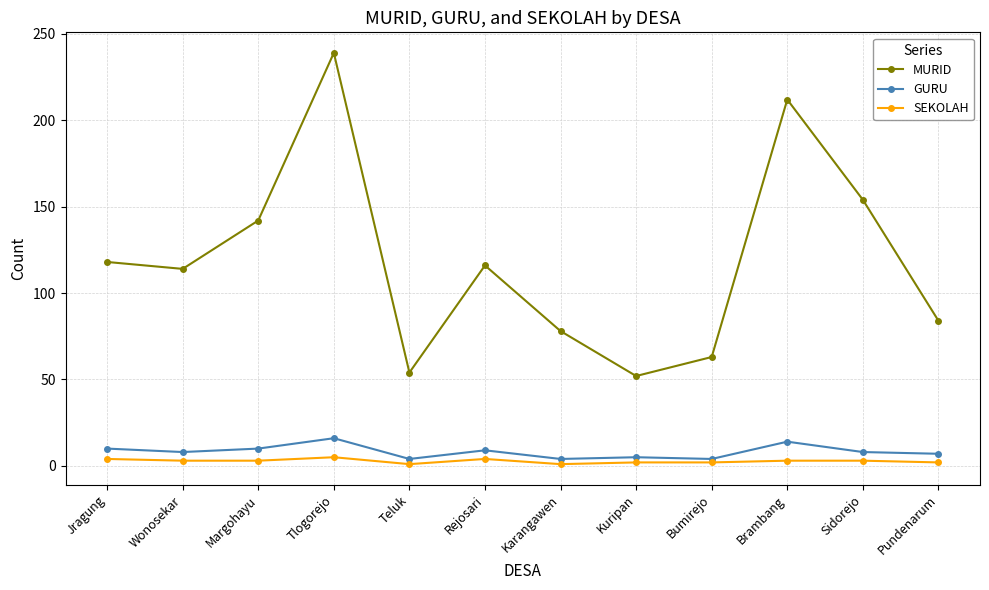

What are all the series names shown in the legend?

MURID, GURU, SEKOLAH